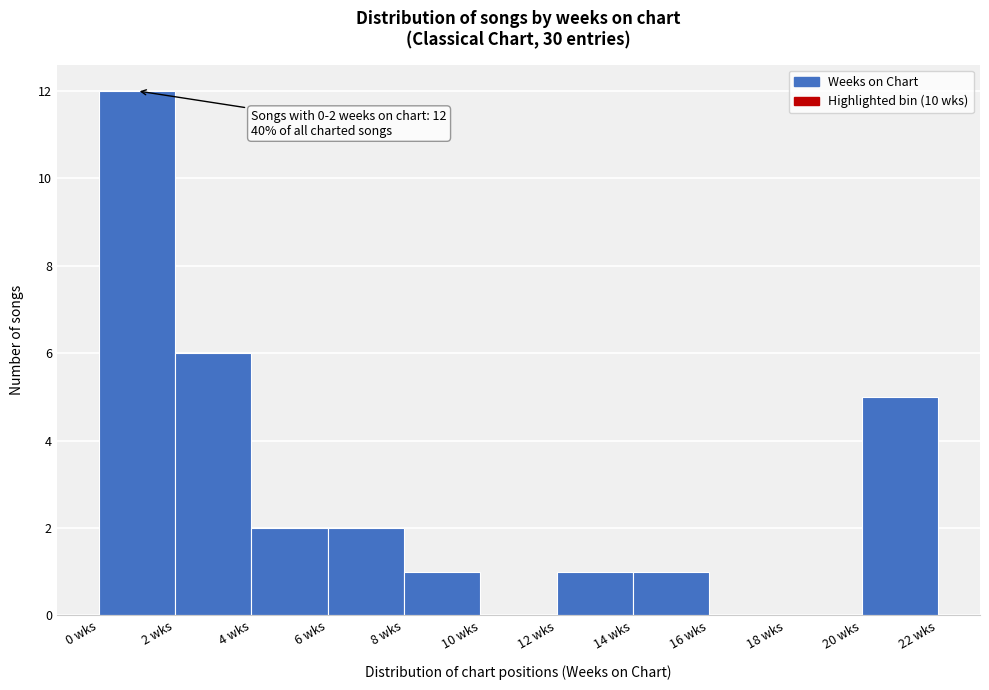

Over which range of the x-axis is the bar tallest?

0 to 2